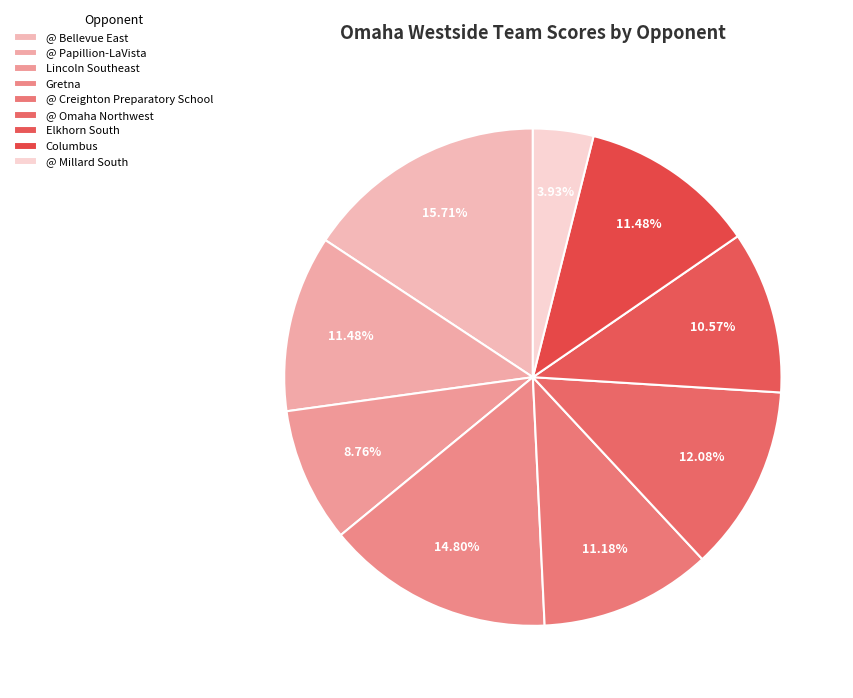

Rank the categories by value from lowest to highest.

@ Millard South, Lincoln Southeast, Elkhorn South, @ Creighton Preparatory School, @ Papillion-LaVista, Columbus, @ Omaha Northwest, Gretna, @ Bellevue East